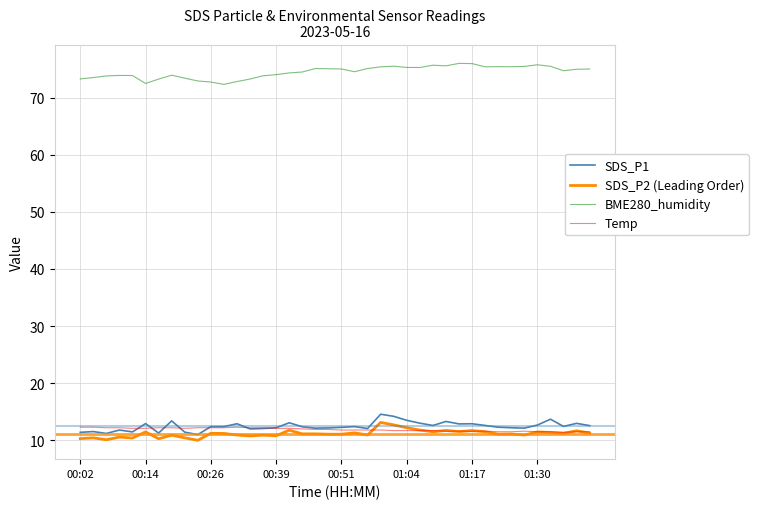

Which series has the largest total across all categories?

BME280_humidity